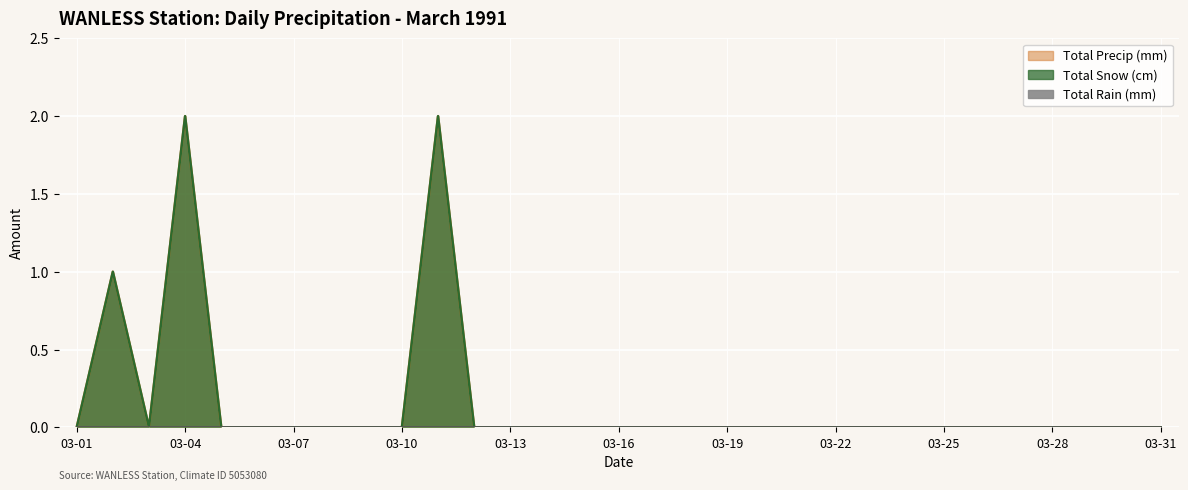

True or false: Total Snow (cm) has more than 2 points higher than both neighbors.

True